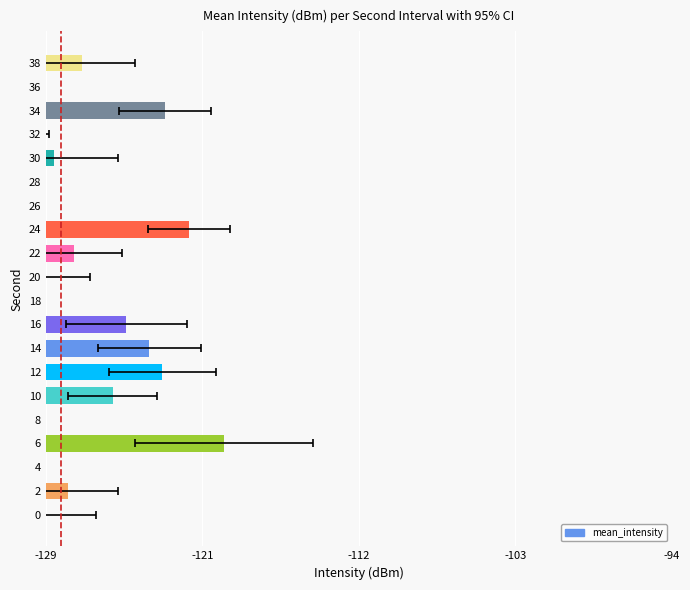

Is it true that the value at 22 is 2.6?

False